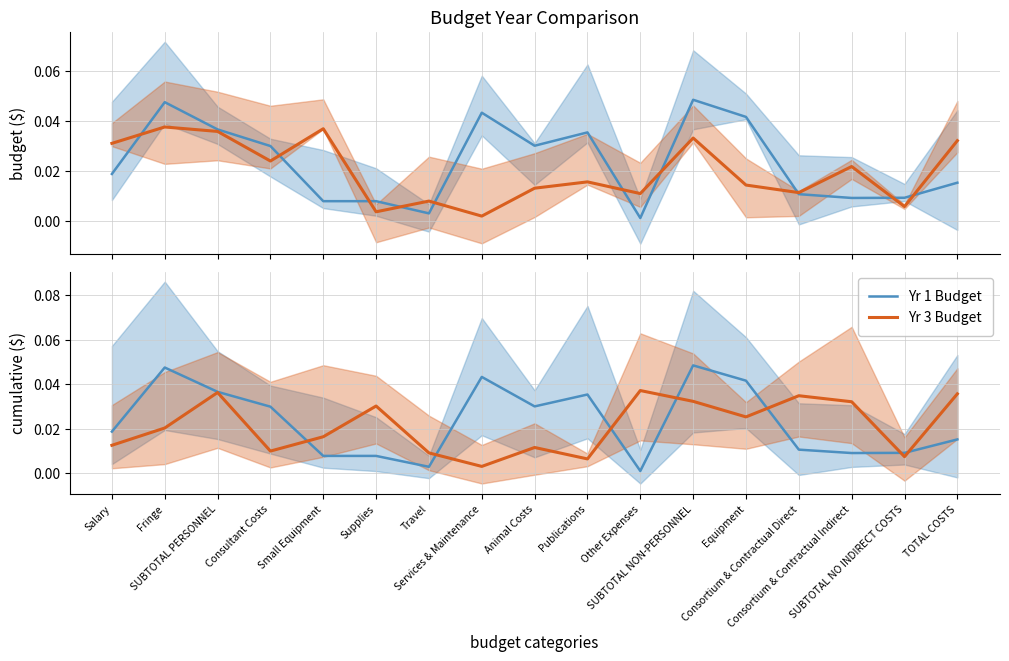

Which has a higher value, Publications or Small Equipment?

Publications